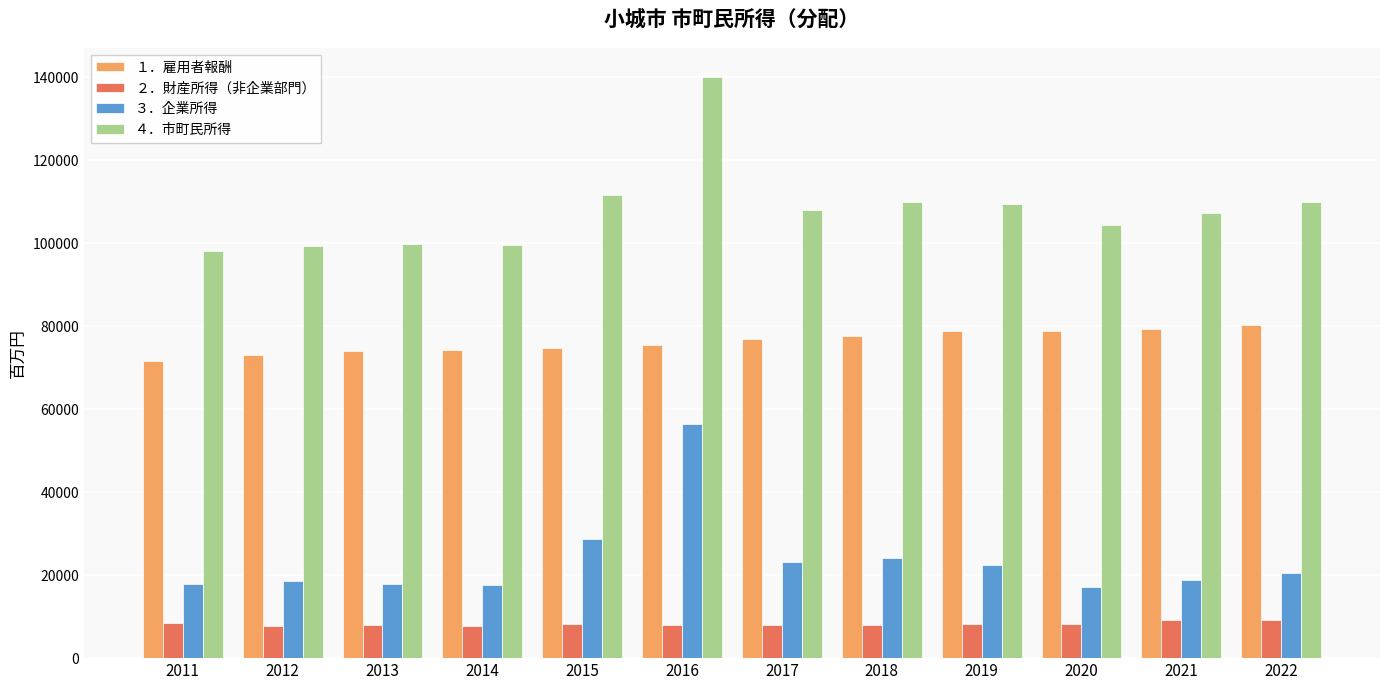

What is the difference between the maximum and minimum values in the ２．財産所得（非企業部門） series?

1570.3